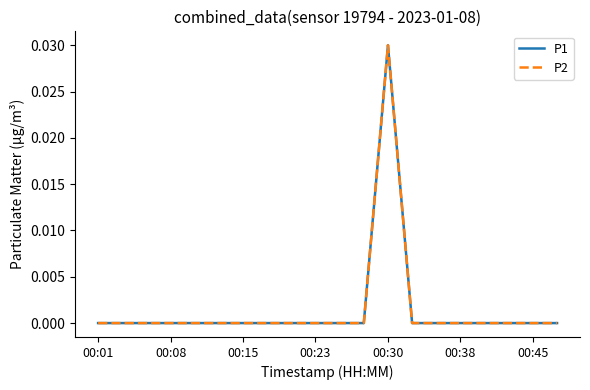

Reading left to right, extract all data points from this chart.

P1: 0.0	0.0	0.0	0.0	0.0	0.0	0.0	0.0	0.0	0.0	0.0	0.0	0.0	0.0	0.0	0.0	0.0	0.0	0.0	0.0
P2: 0.0	0.0	0.0	0.0	0.0	0.0	0.0	0.0	0.0	0.0	0.0	0.0	0.0	0.0	0.0	0.0	0.0	0.0	0.0	0.0